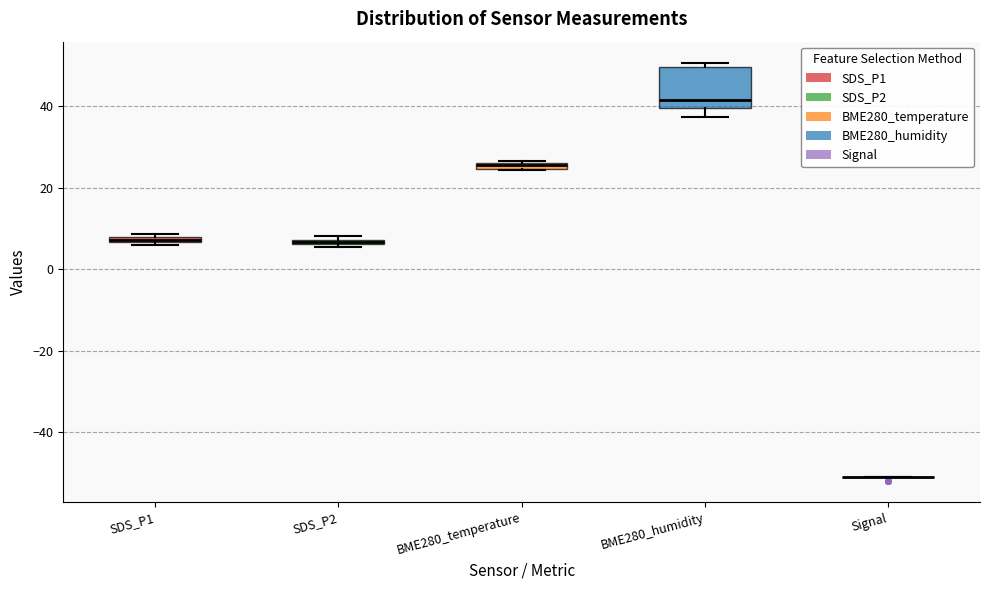

Where is the lower edge of the box for SDS_P2 on the y-axis? The values are not printed on the chart, so give them approximately, as read against the axis.

6